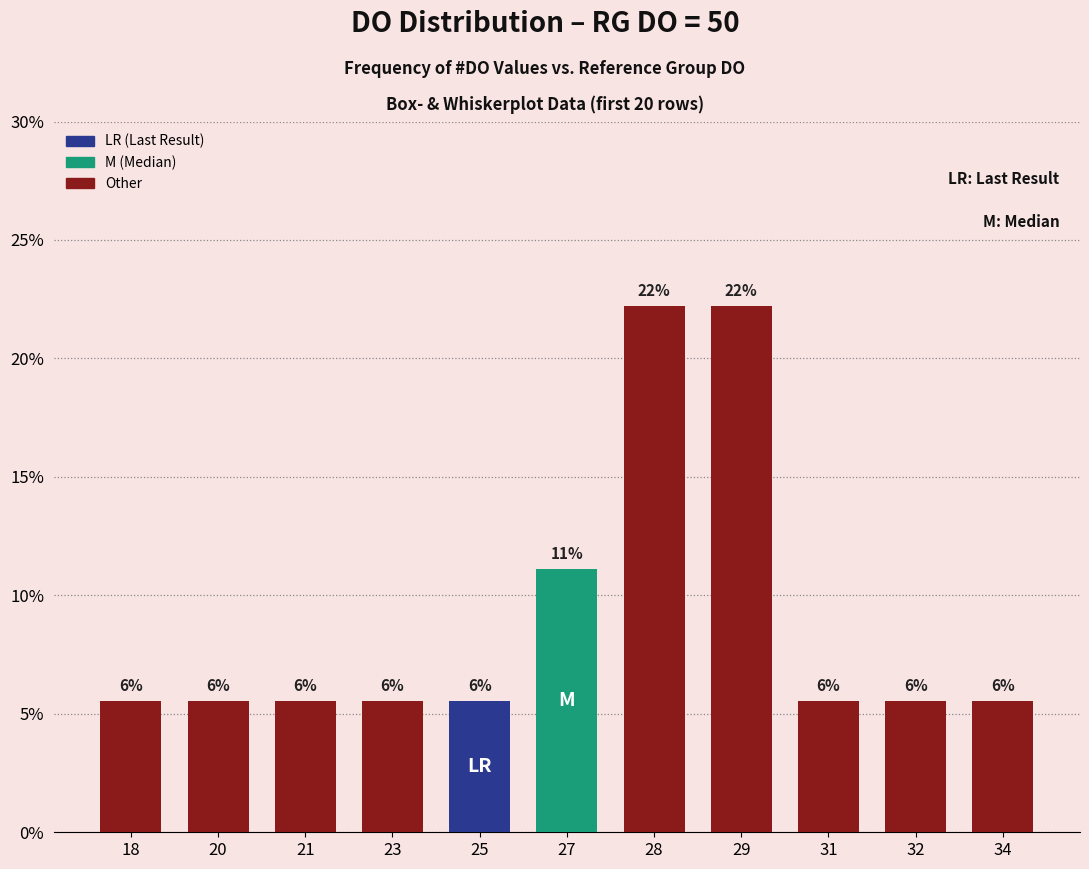

Are the bars horizontal?

No